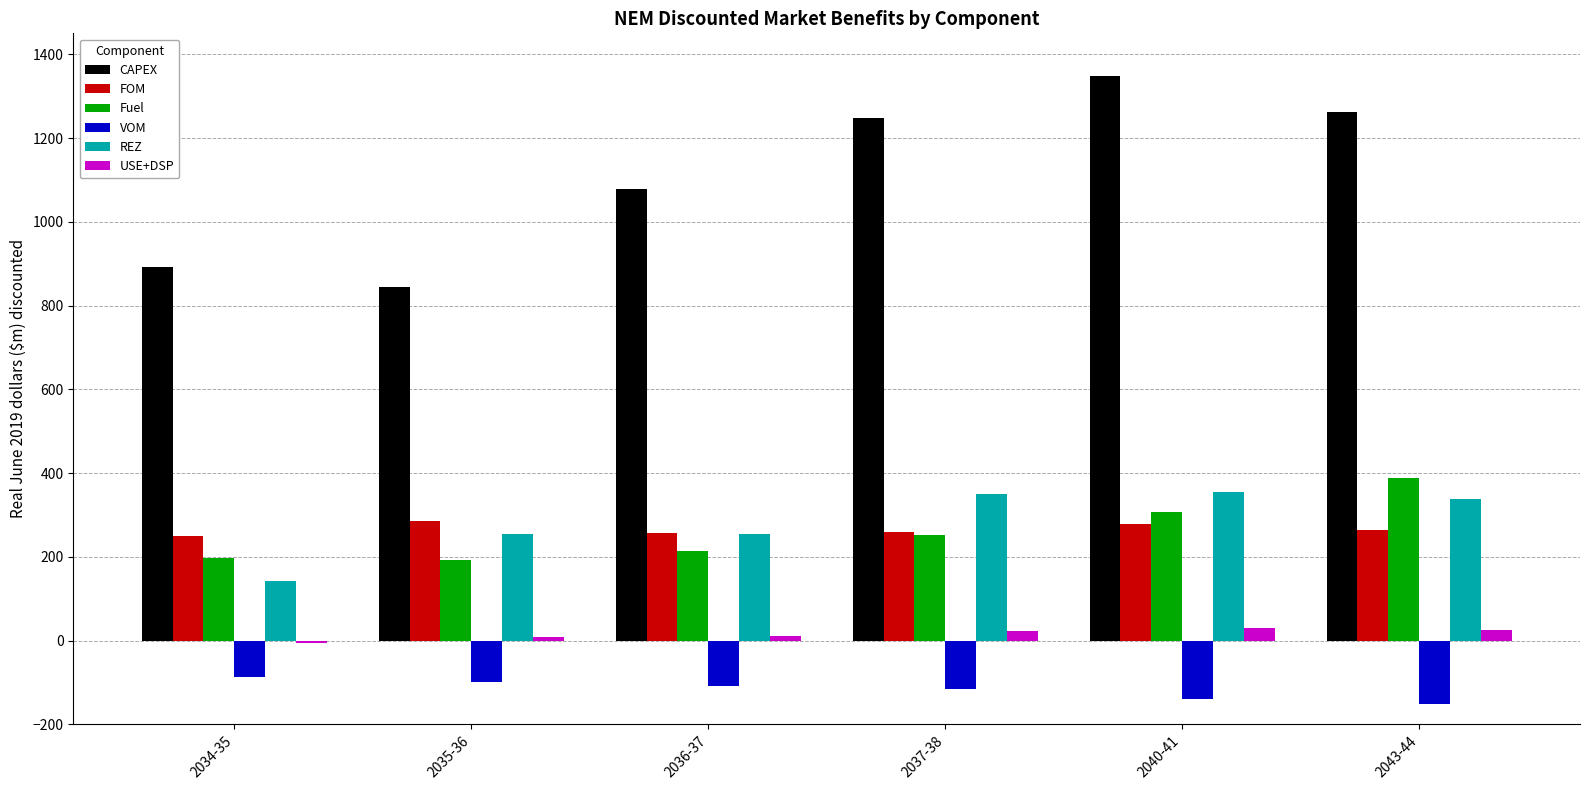

Which series has the largest total across all categories?

CAPEX